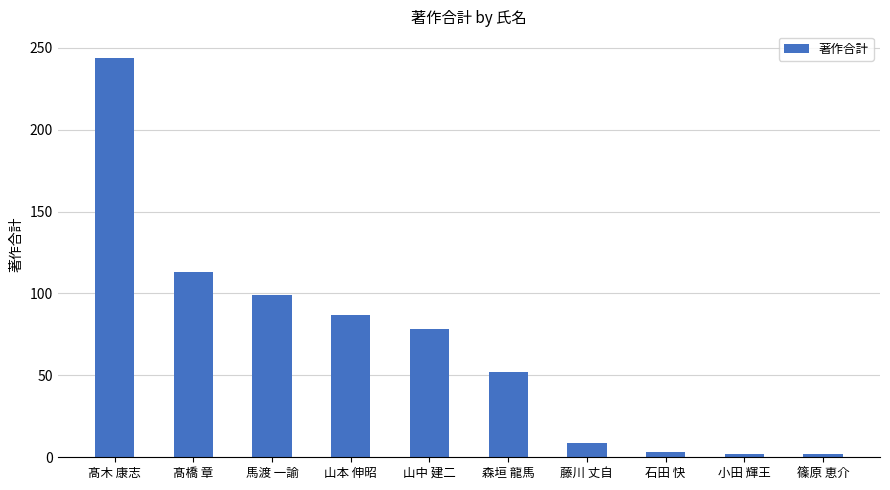

What is the difference between the maximum and minimum values?

242